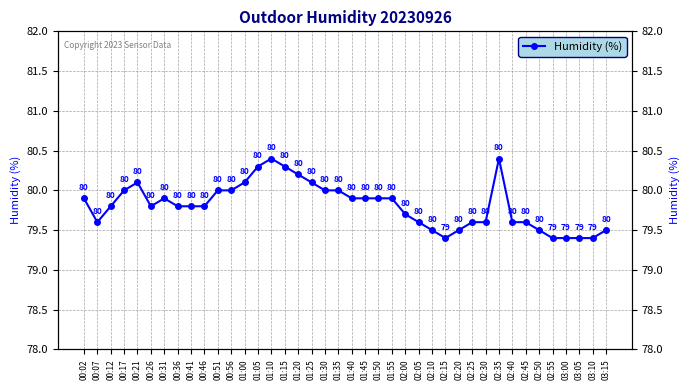

List the labels in order of value, smallest first.

02:15, 02:55, 03:00, 03:05, 03:10, 02:10, 02:20, 02:50, 03:15, 00:07, 02:05, 02:25, 02:30, 02:40, 02:45, 02:00, 00:12, 00:26, 00:36, 00:41, 00:46, 00:02, 00:31, 01:40, 01:45, 01:50, 01:55, 00:17, 00:51, 00:56, 01:30, 01:35, 00:21, 01:00, 01:25, 01:20, 01:05, 01:15, 01:10, 02:35